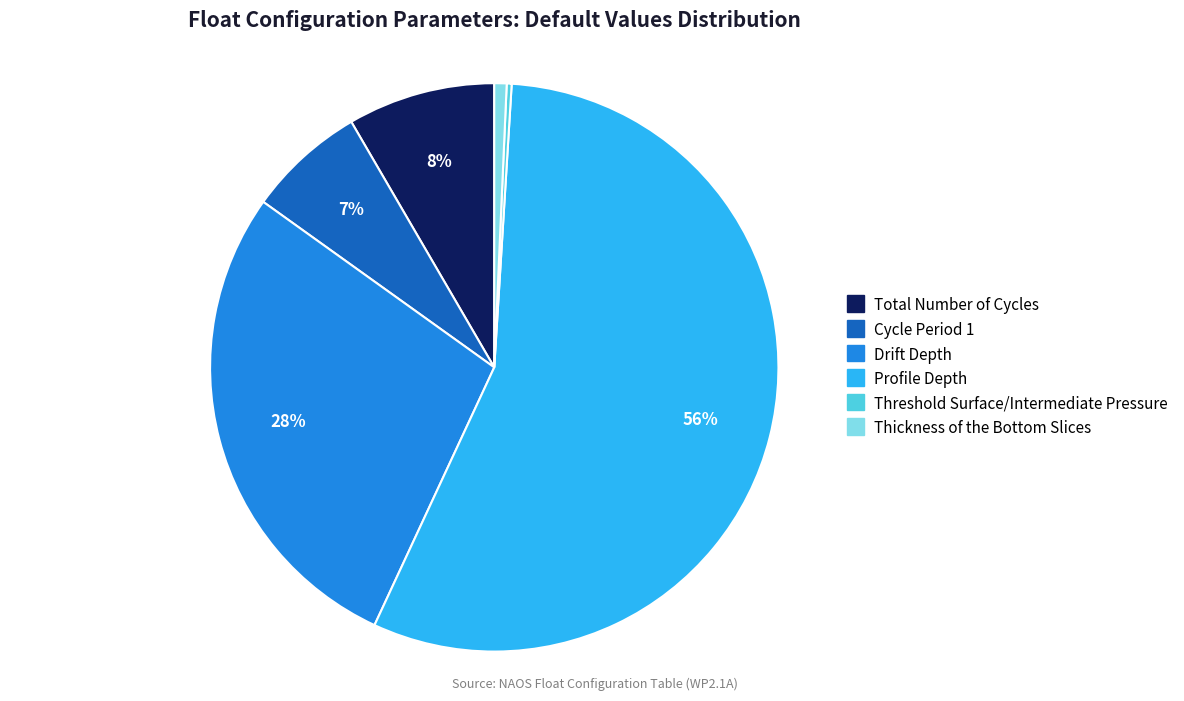

To the nearest percent, what is the combined percentage of Threshold Surface/Intermediate Pressure and Drift Depth?

28%